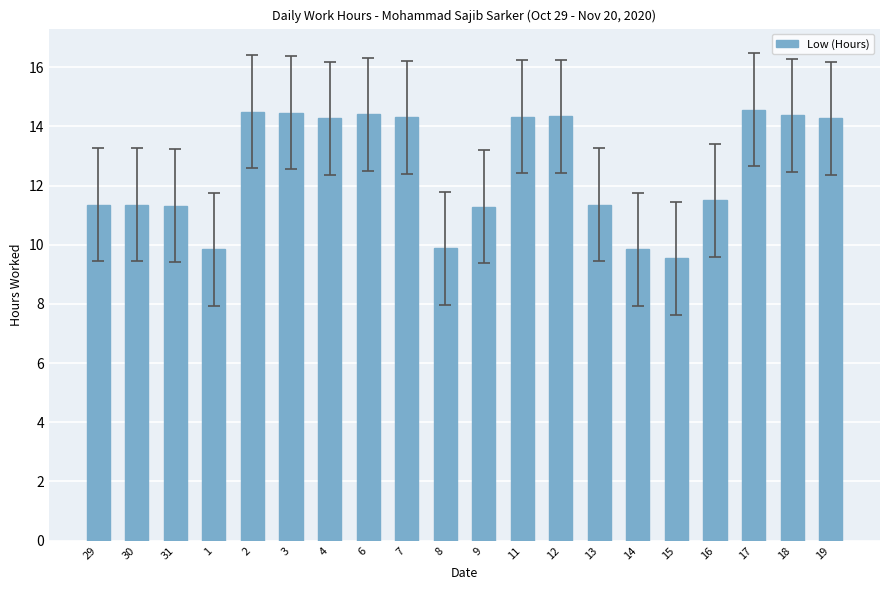

What is the difference between the maximum and minimum values?

5.0